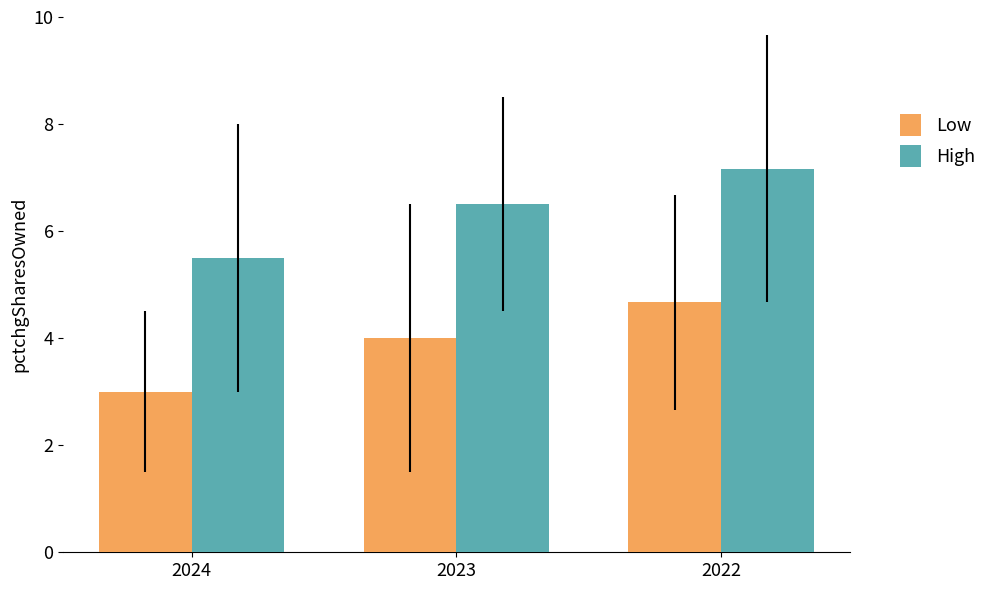

Is the value of High at 2024 greater than the value of Low at 2022?

Yes